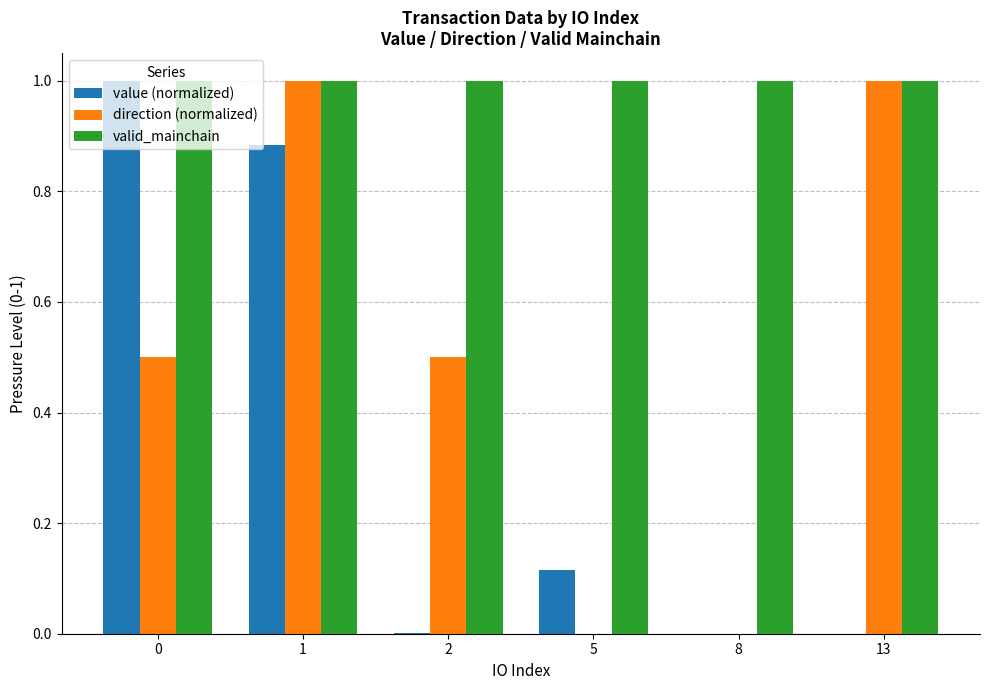

What is the sum of all value (normalized) values?

2.0